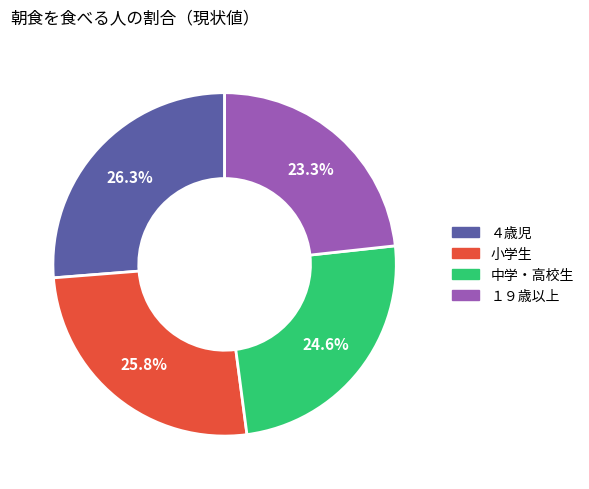

Which slice is the smallest?

１９歳以上